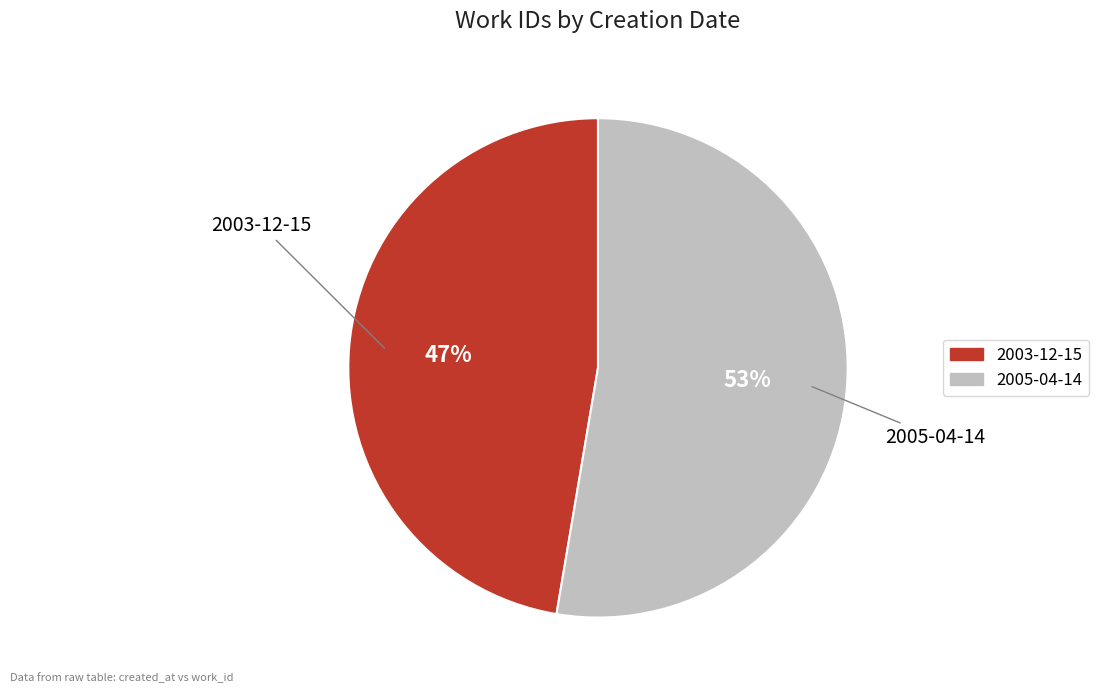

Does 2003-12-15 account for over 50% of the chart?

No